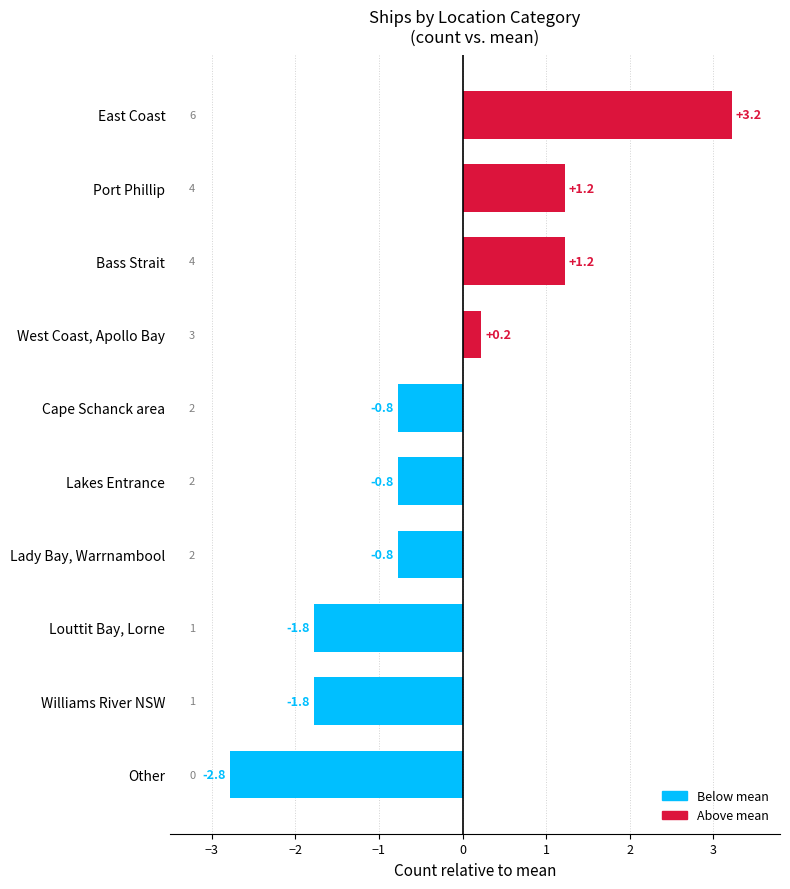

True or false: the data shows -0.8 at Lakes Entrance.

True